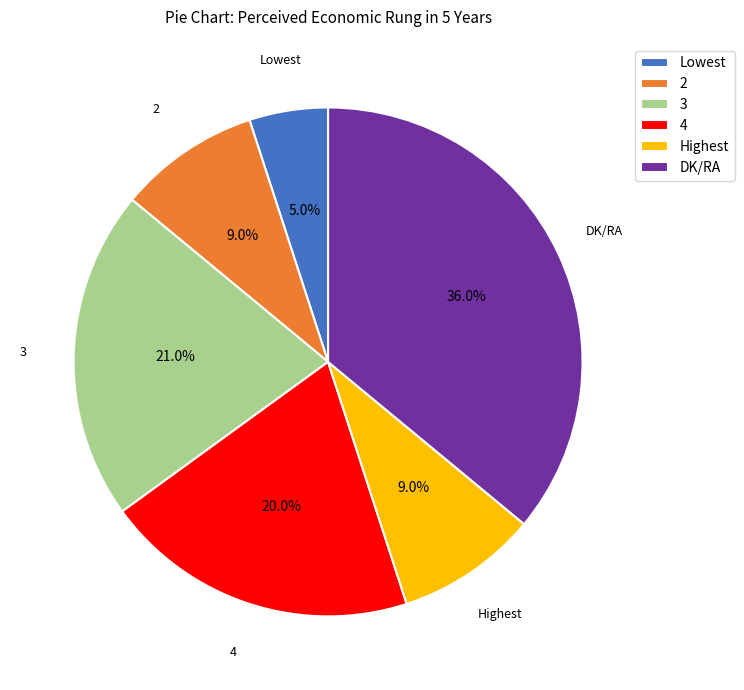

Is there any slice that represents more than half of the pie?

No